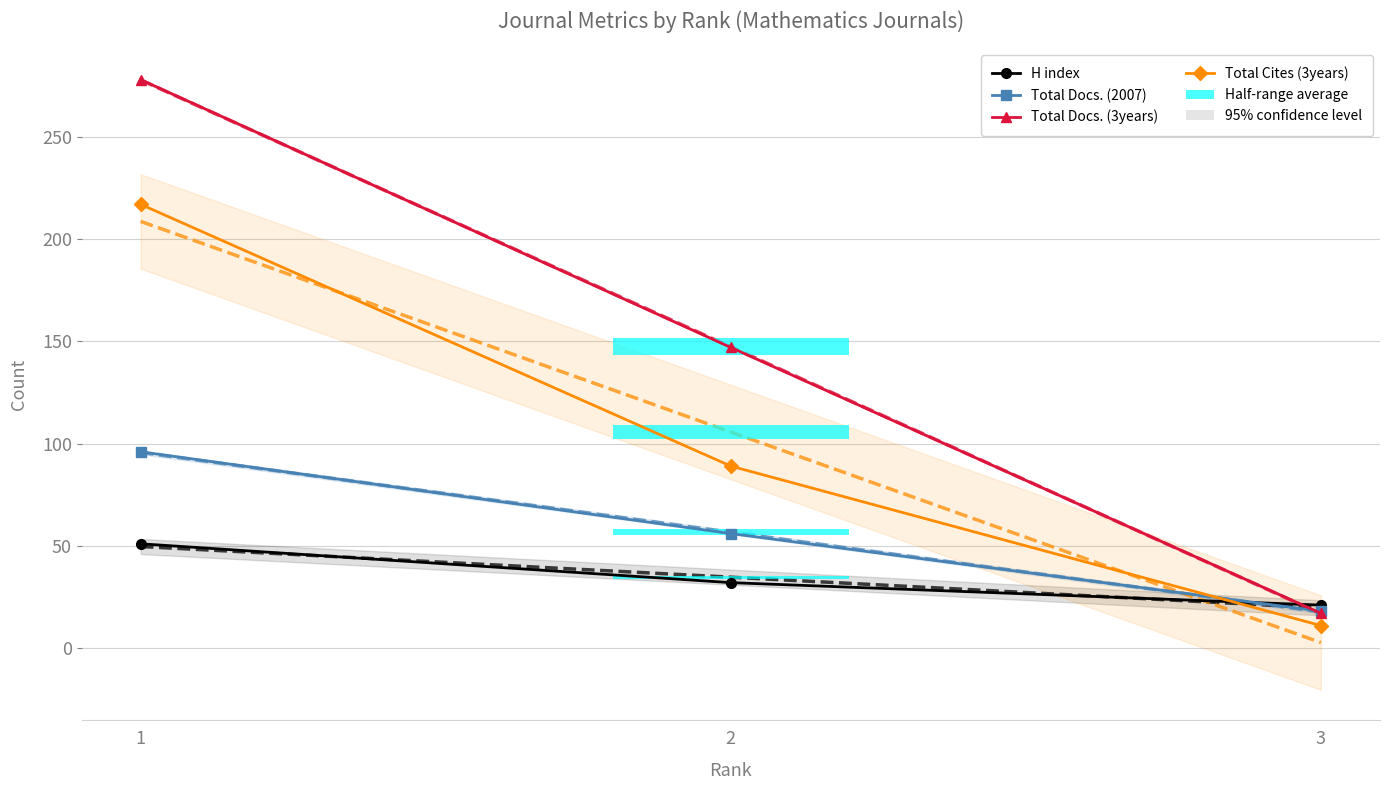

At which label is H index closest to 36?

2